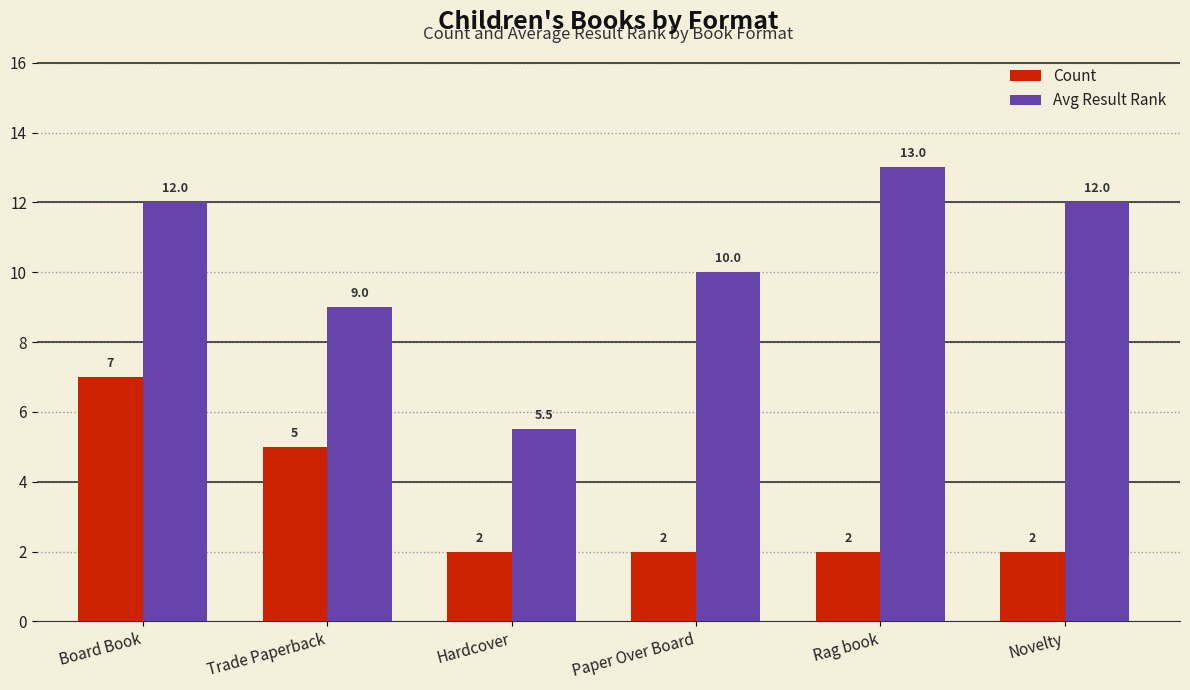

What is the sum of the Avg Result Rank values at Paper Over Board and Hardcover?

15.5